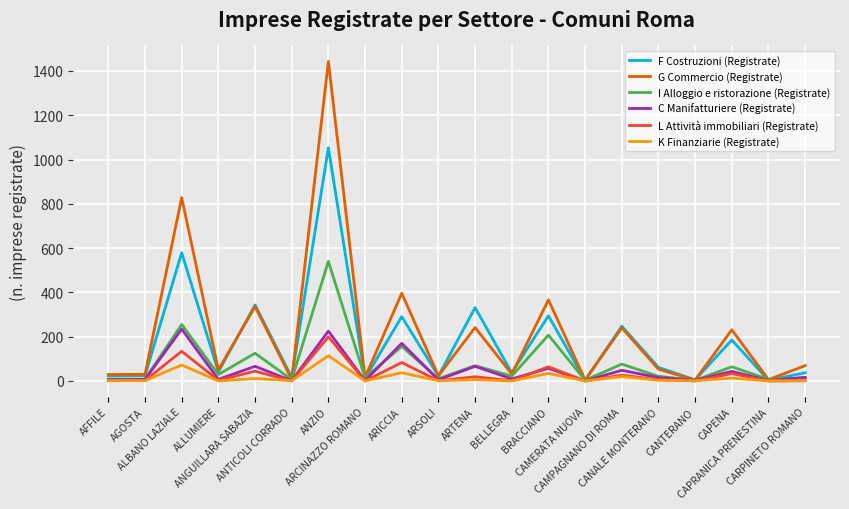

List the series in order of their peak value, highest first.

G Commercio (Registrate), F Costruzioni (Registrate), I Alloggio e ristorazione (Registrate), C Manifatturiere (Registrate), L Attività immobiliari (Registrate), K Finanziarie (Registrate)